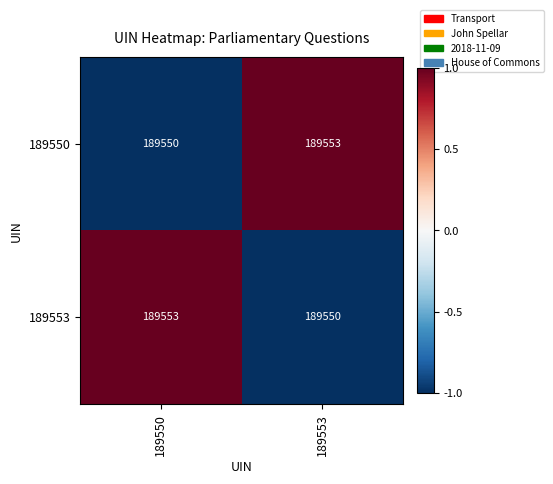

What is the minimum value shown in the chart?

189550